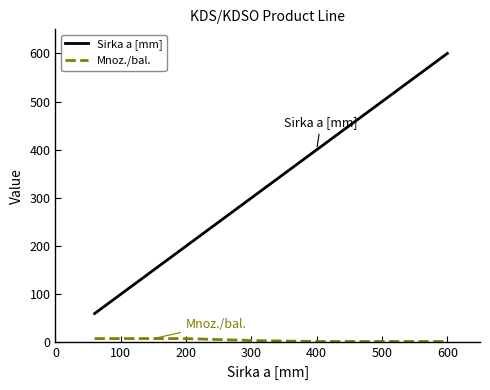

True or false: Sirka a [mm] and Mnoz./bal. intersect in this chart.

False